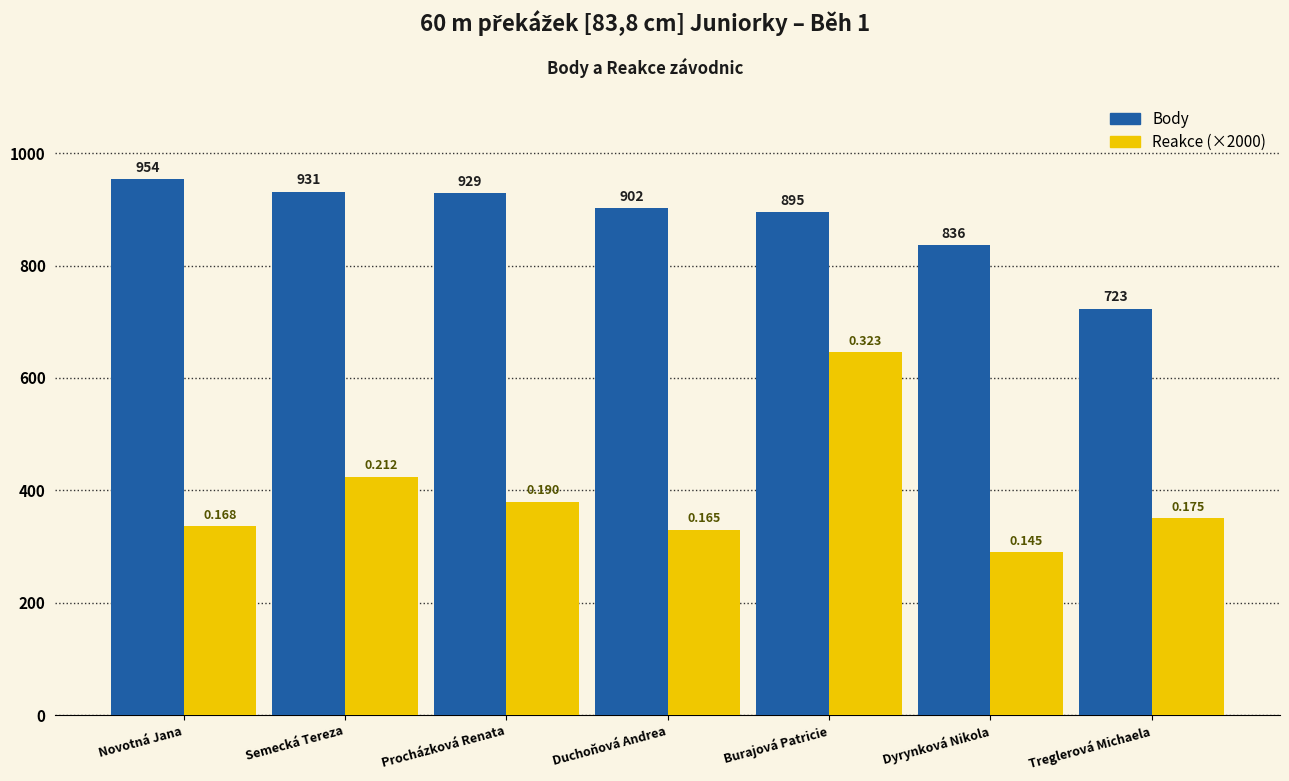

What is the total value across all series at Novotná Jana?

1290